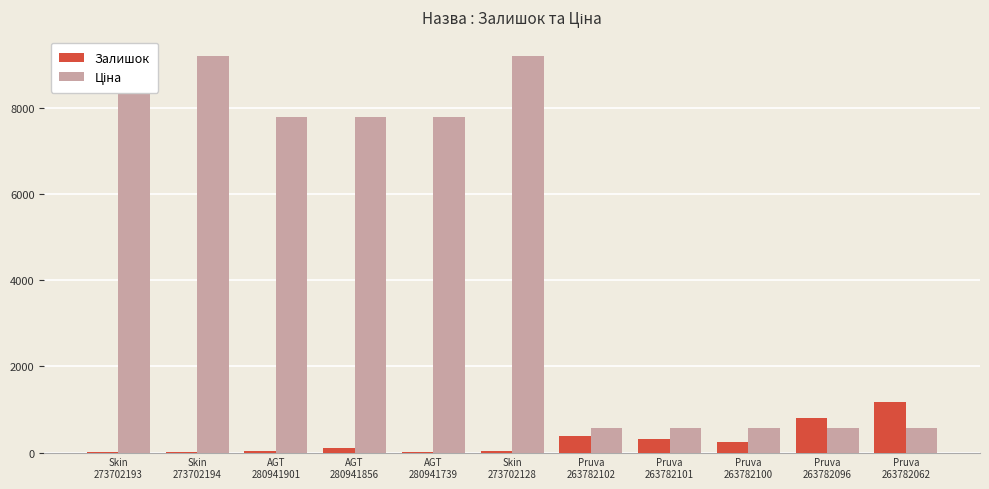

Where is Ціна nearest to the value 4879?

AGT
280941901